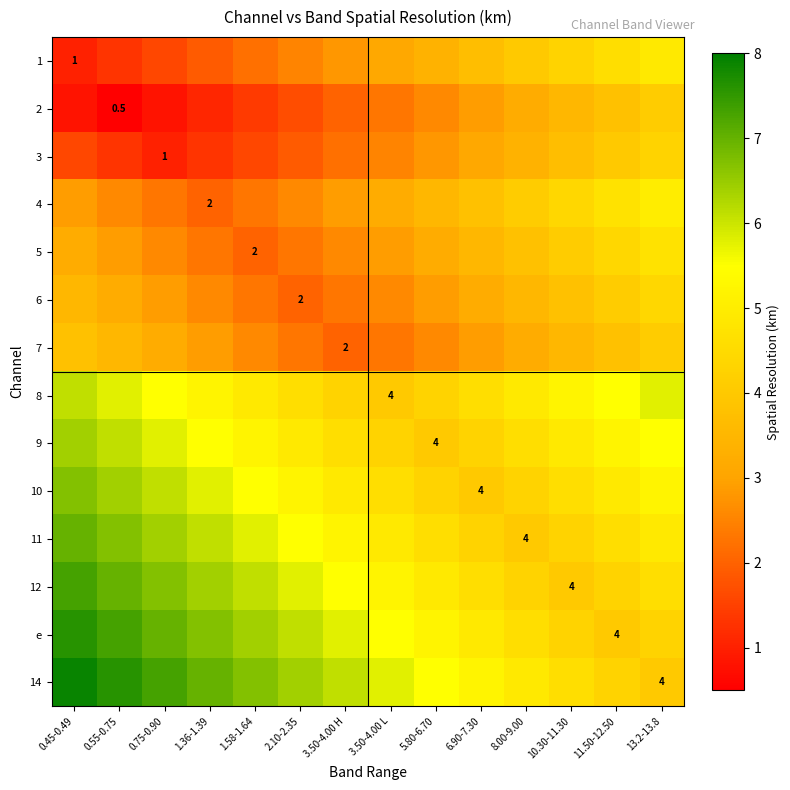

The value of 14 at 0.75-0.90 is 4.7. True or false?

False